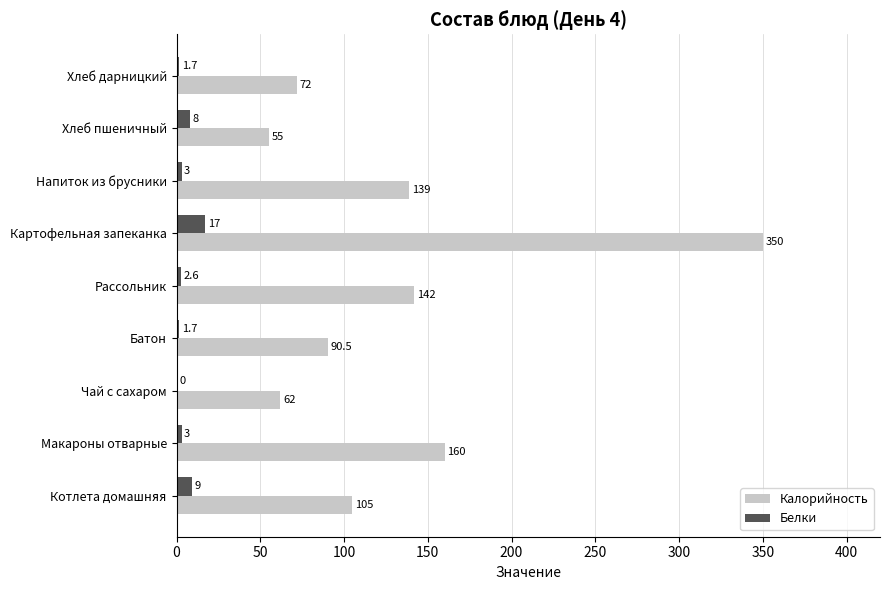

The Калорийность series shows 139.0 at Напиток из брусники. True or false?

True